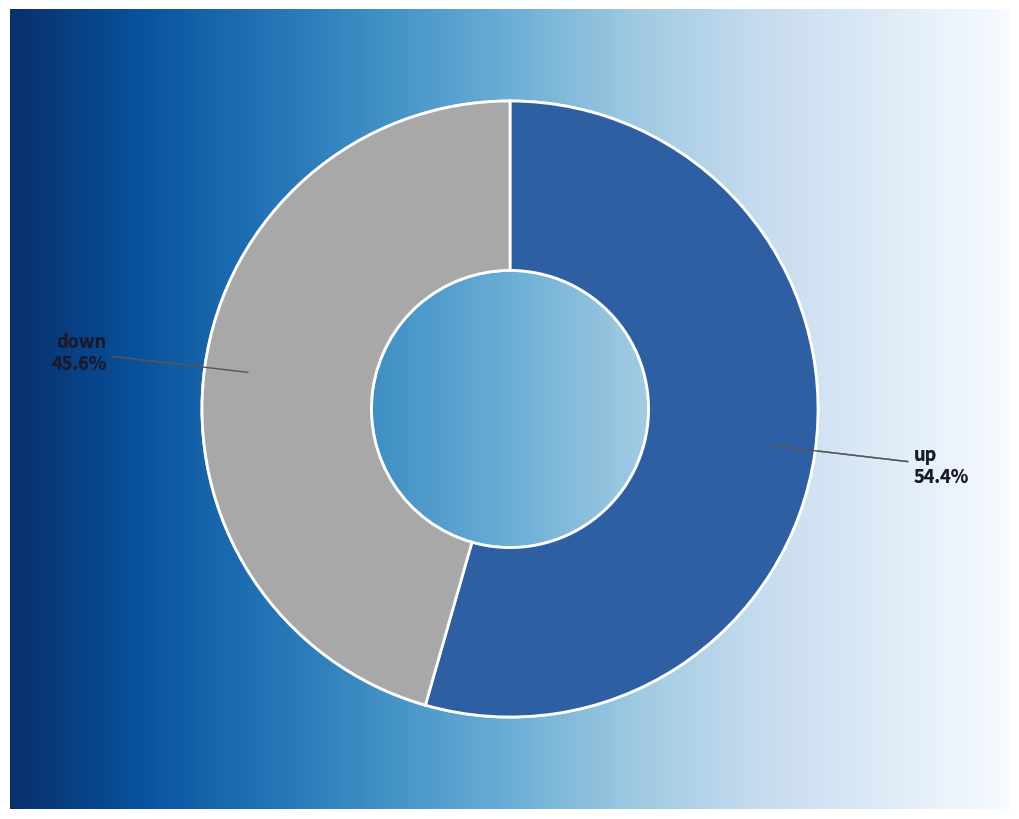

The up slice represents 54% of the pie. True or false?

True